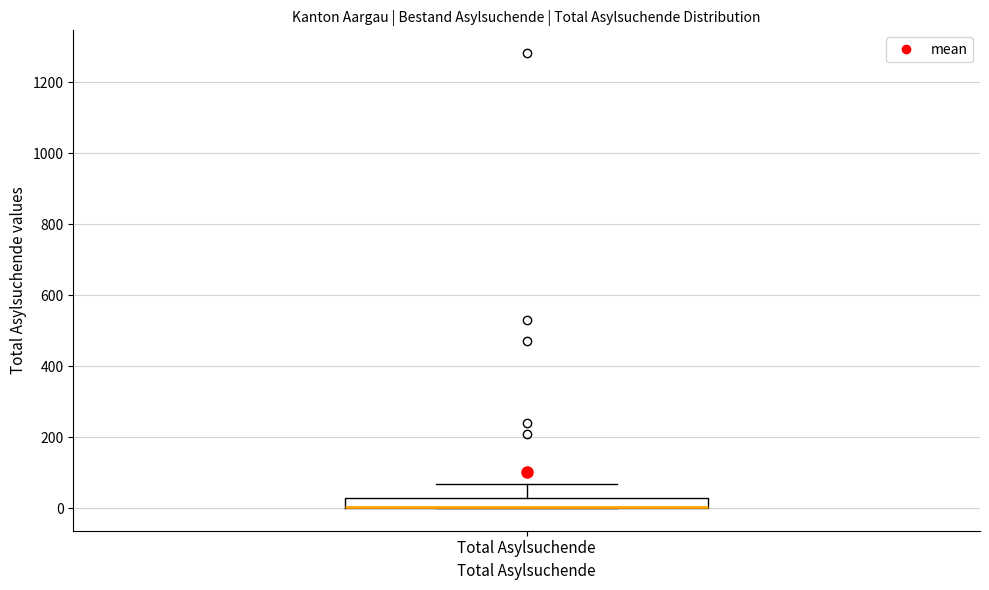

Where is the upper edge of the box for Total Asylsuchende on the y-axis? The values are not printed on the chart, so give them approximately, as read against the axis.

40